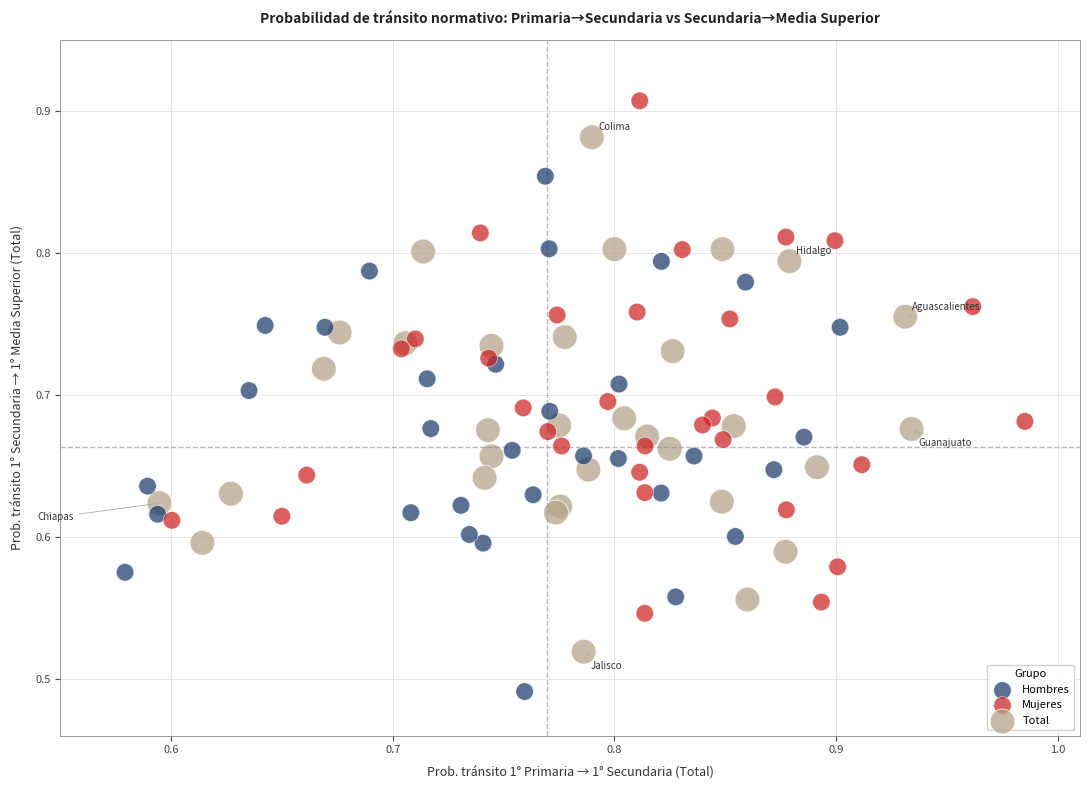

Which series reaches the minimum Y coordinate?

Hombres